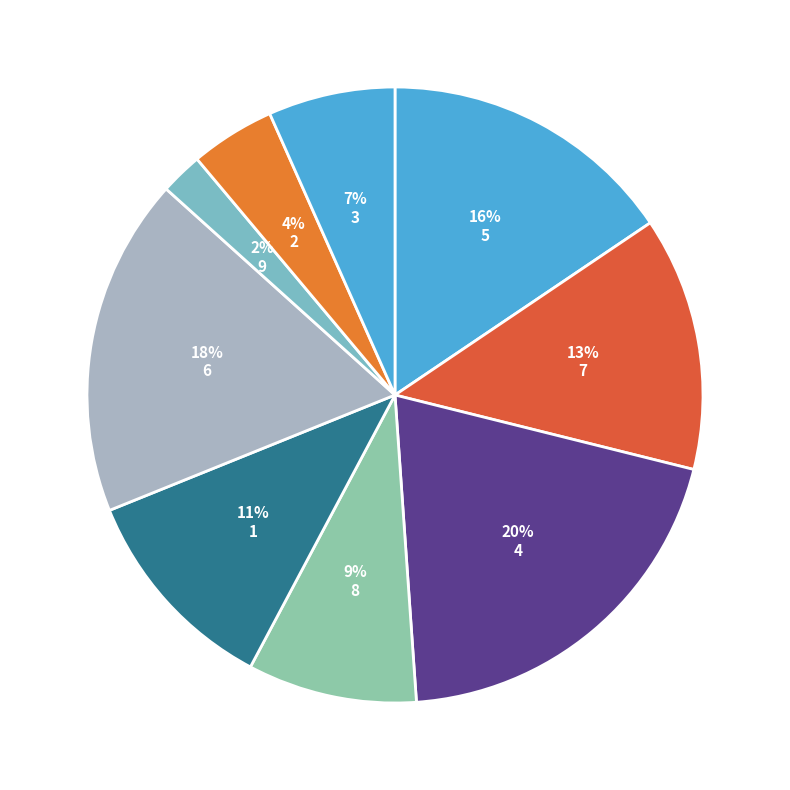

How many slices are in this pie chart?

9